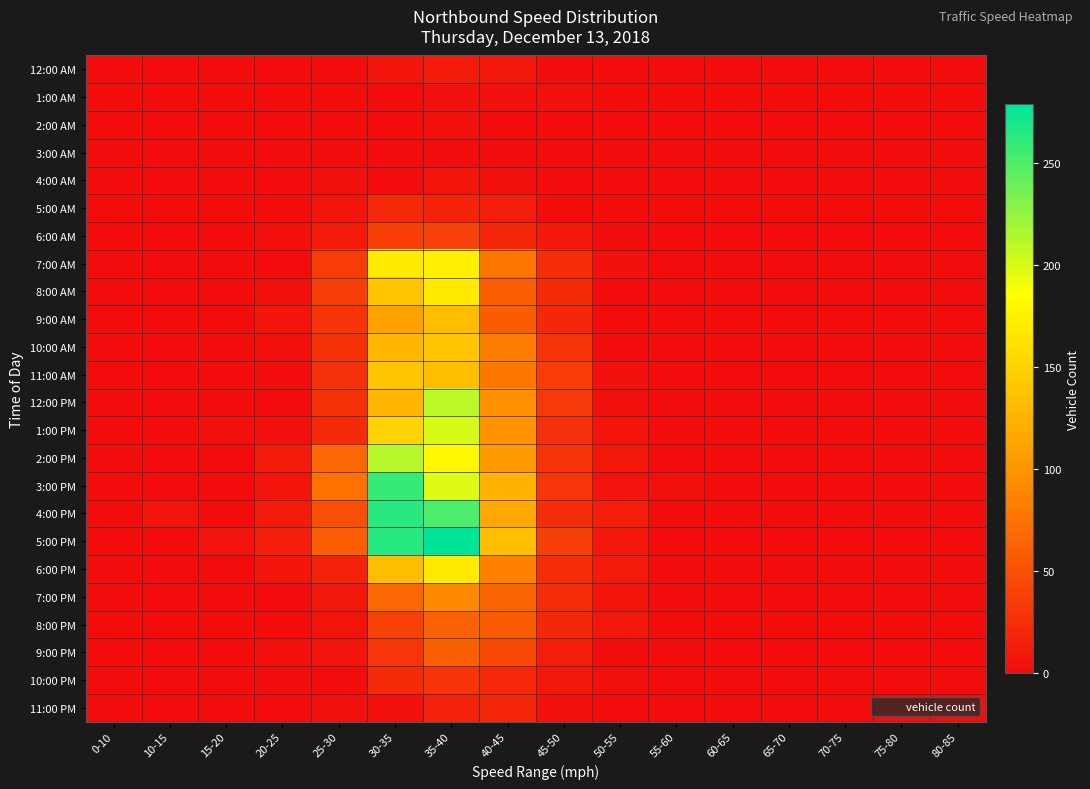

Count the number of data series in this chart.

24